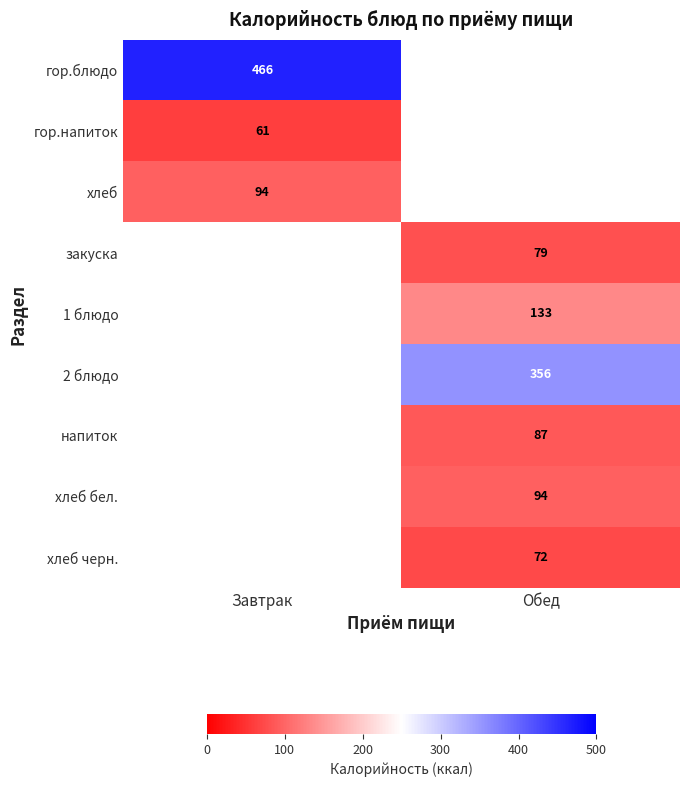

Is the value of гор.напиток at Завтрак greater than the value of хлеб бел. at Обед?

No